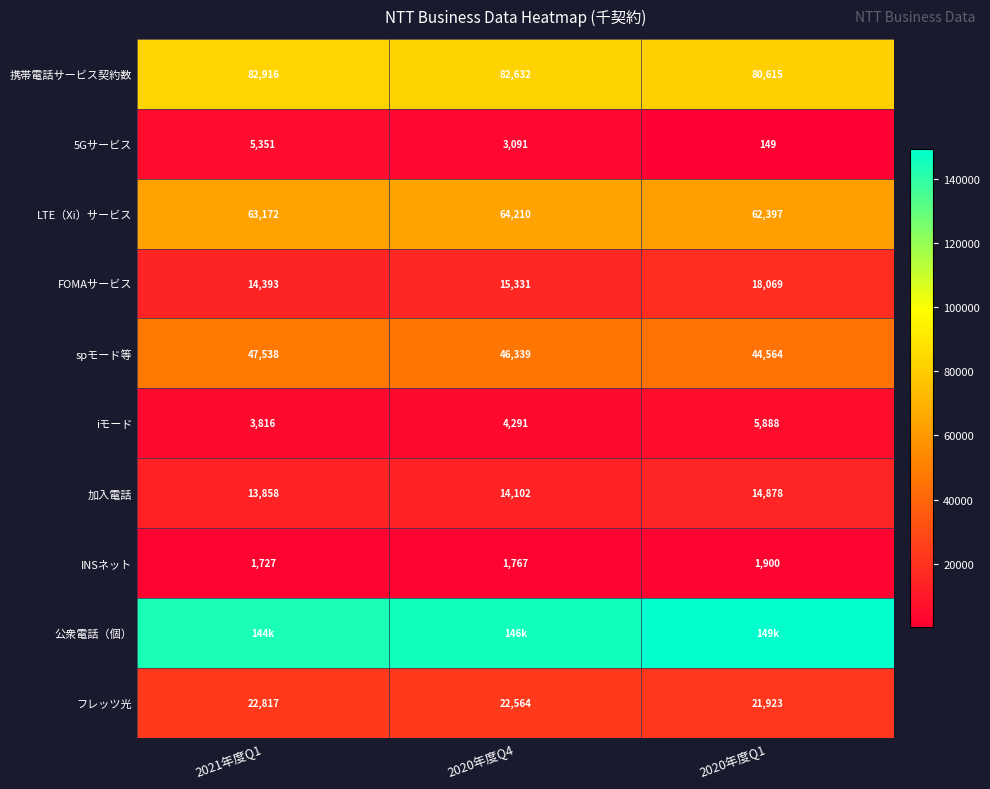

Where does the 携帯電話サービス契約数 series first go above 82632?

2021年度Q1